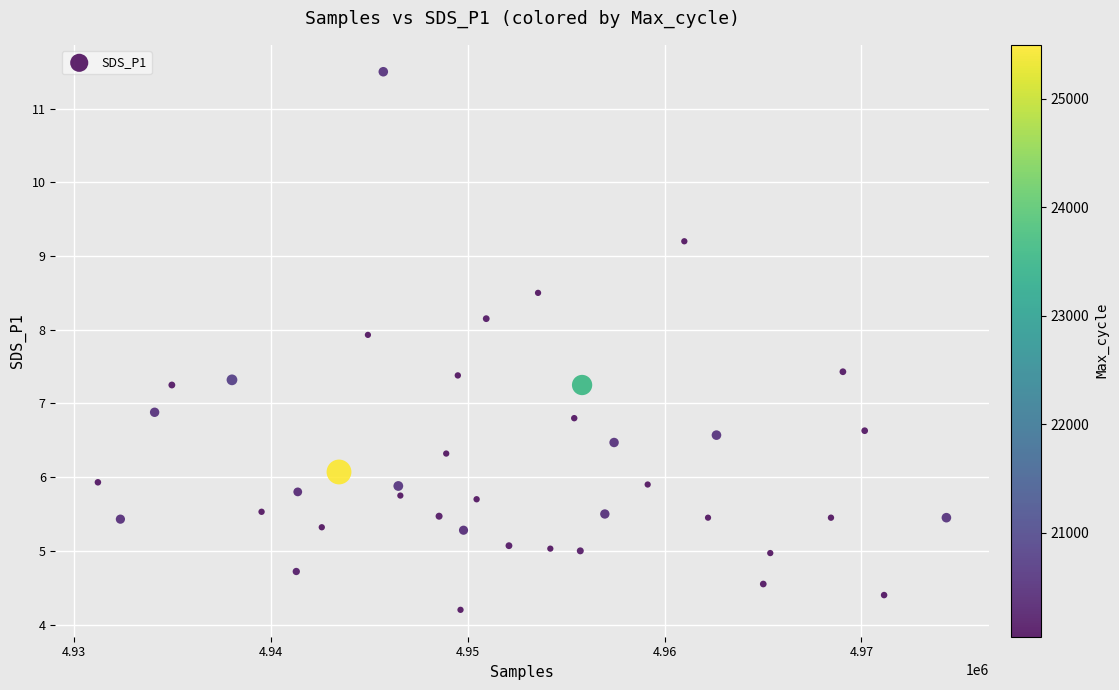

What is the range of X values (max minus min)?

43119.0